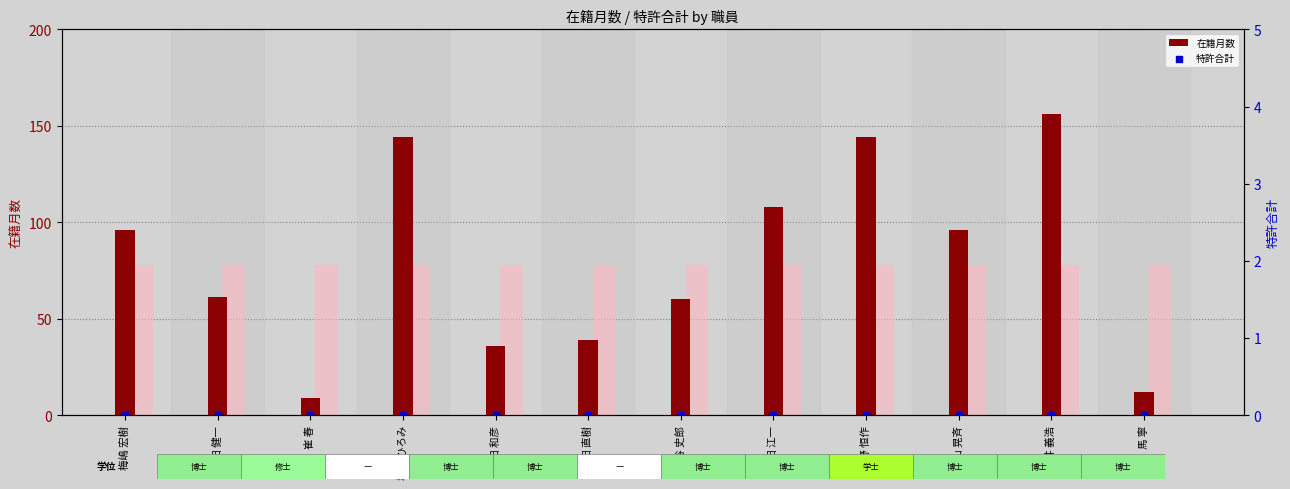

What is the total value across all series at 澤田 直樹?

117